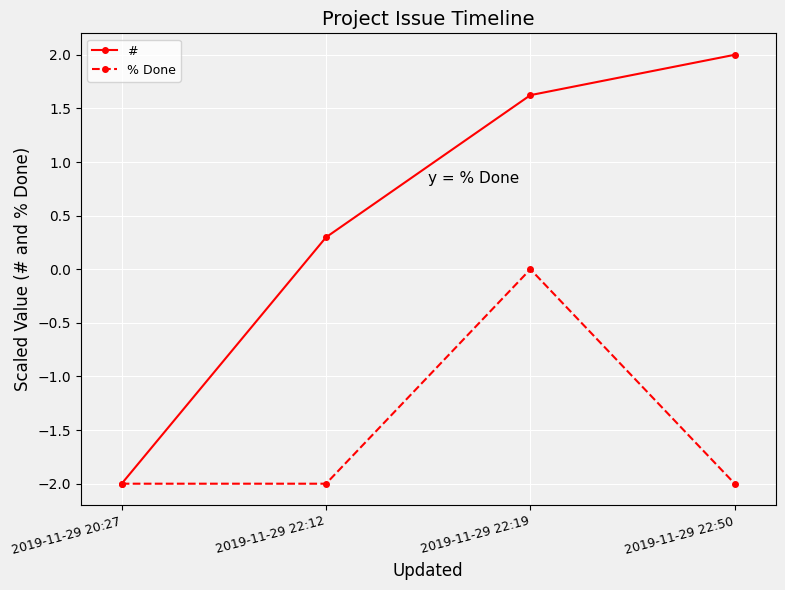

What are all the series names shown in the legend?

#, % Done